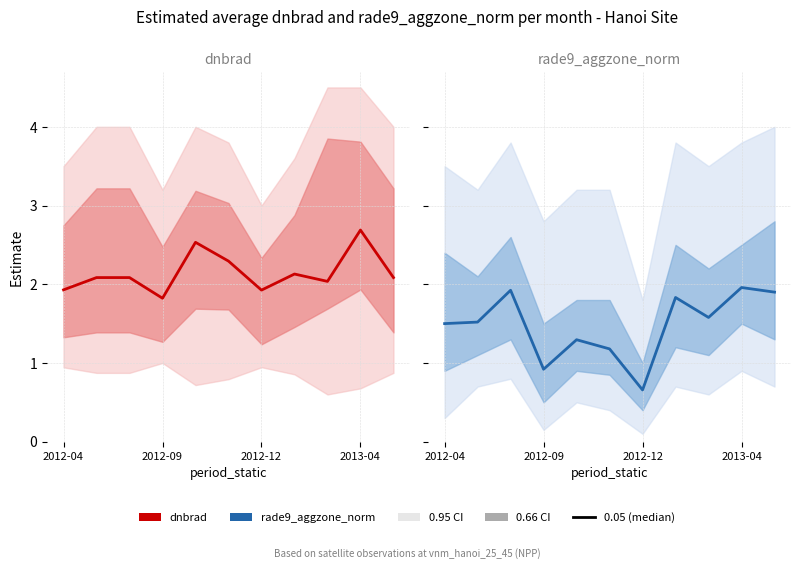

List the series in order of their peak value, highest first.

dnbrad, rade9_aggzone_norm